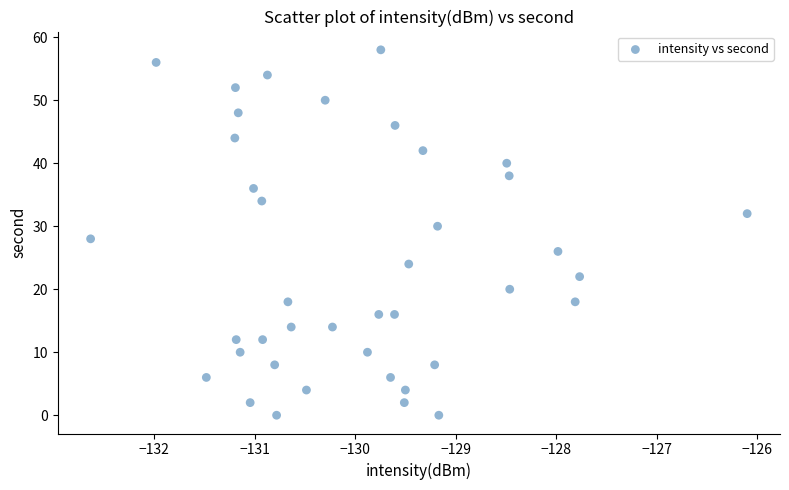

What is the range of Y values (max minus min)?

58